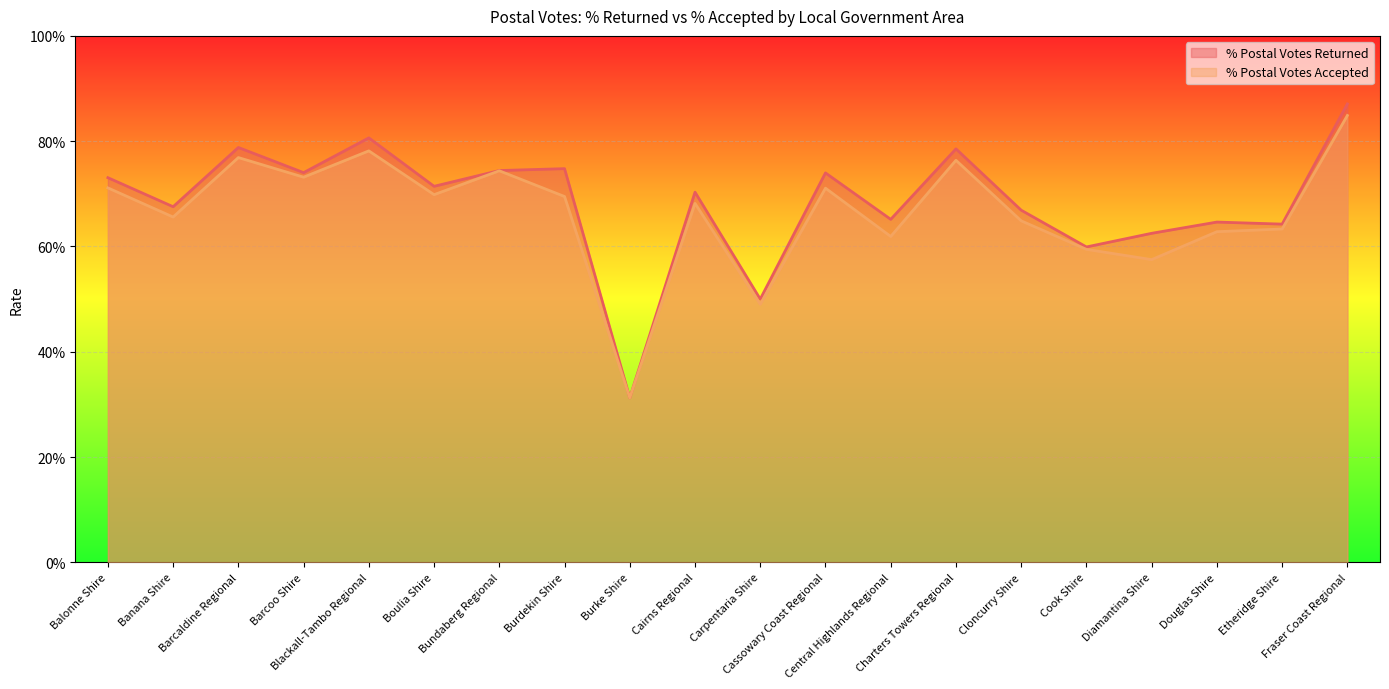

What position from the left is Cook Shire?

16